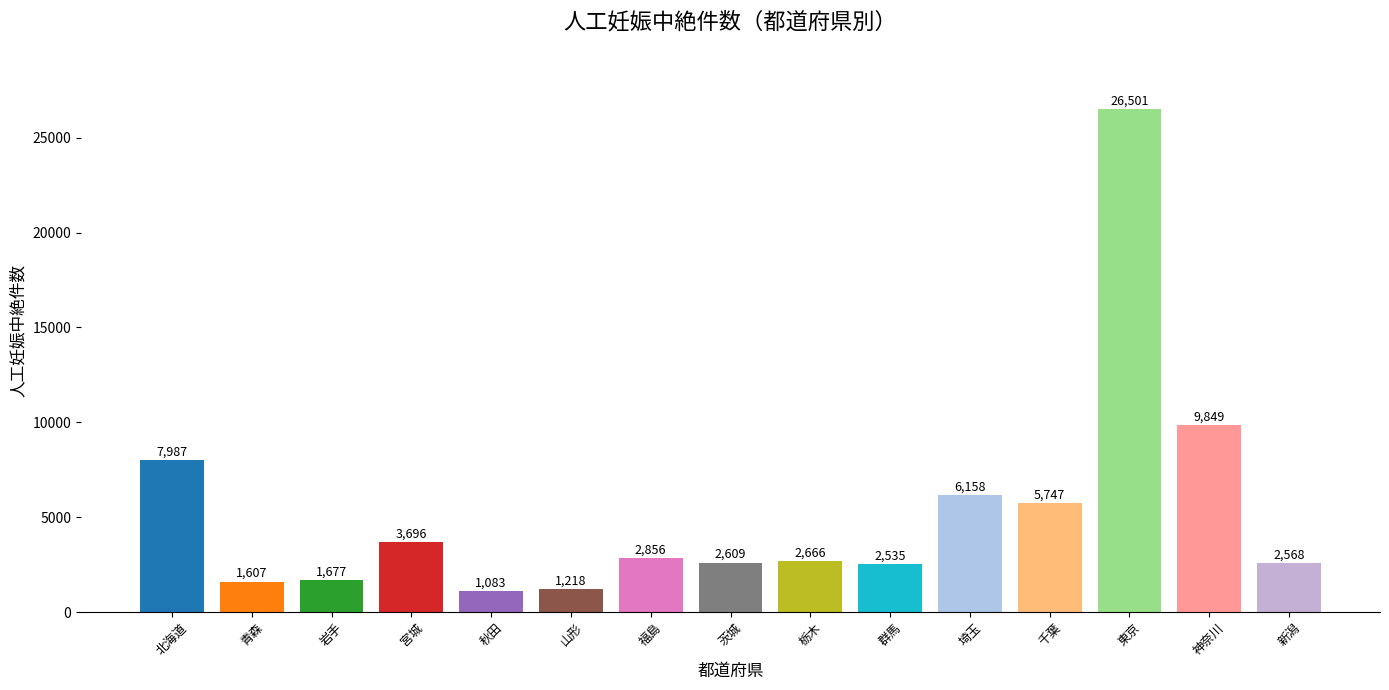

Which label corresponds to the smallest value in the chart?

秋田